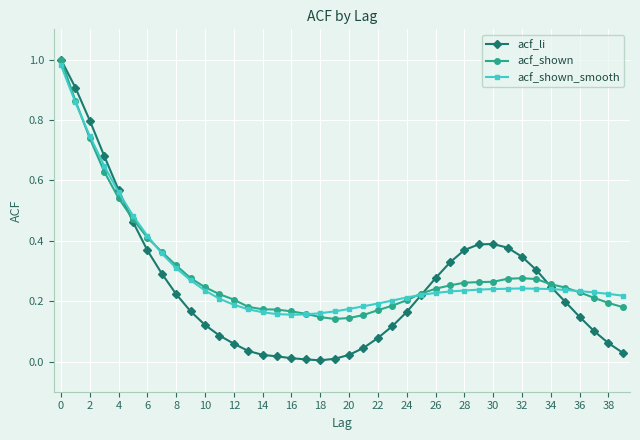

Which series has the largest range (max minus min)?

acf_li